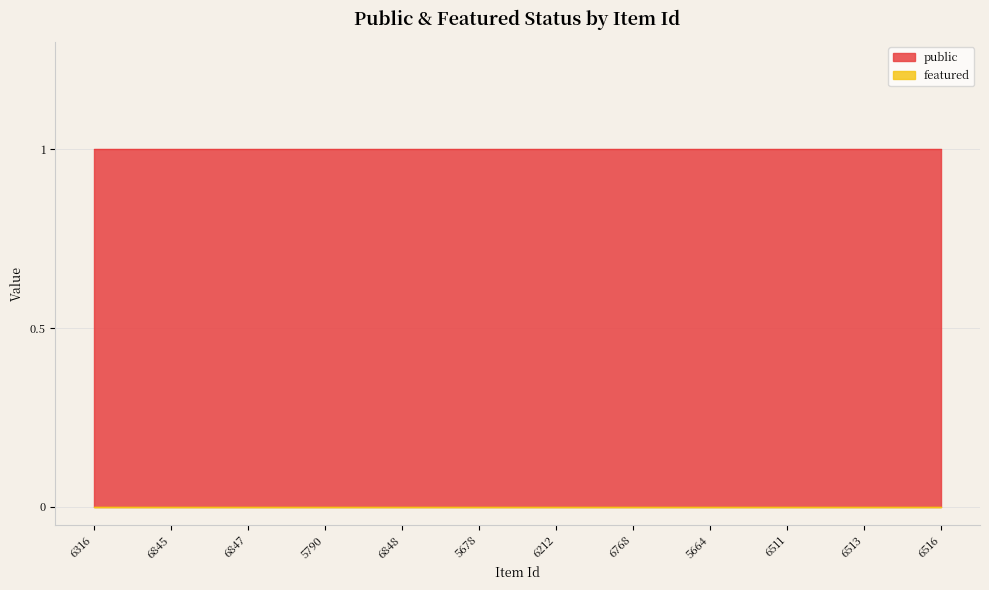

True or false: featured and public cross at least once.

False